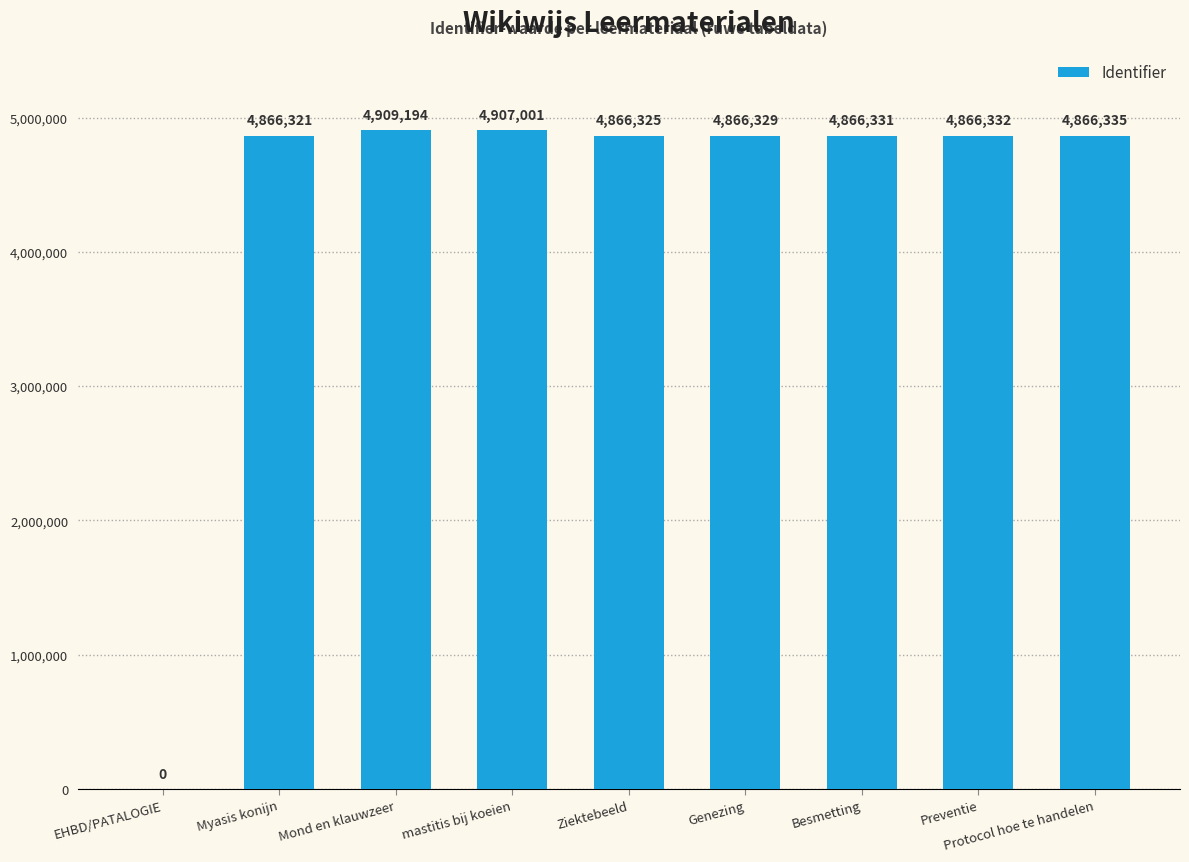

True or false: the data shows 1459638 at Mond en klauwzeer.

False